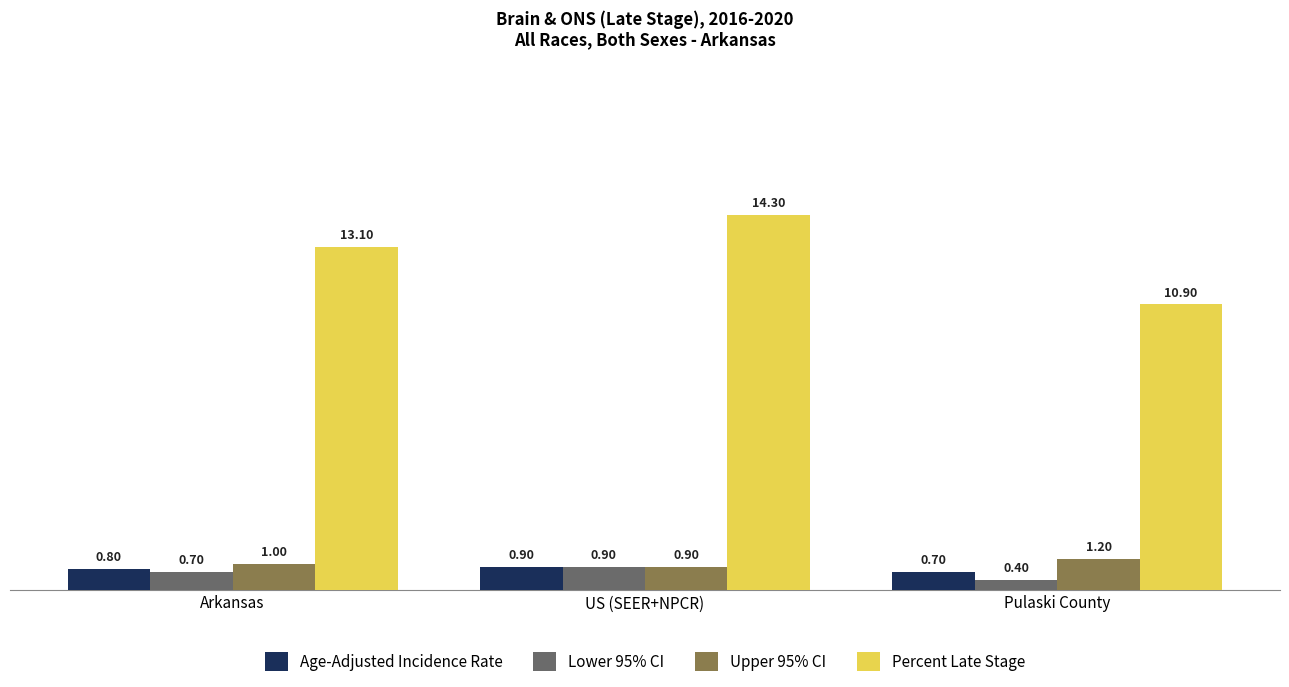

Reading left to right, extract all data points from this chart.

Age-Adjusted Incidence Rate: 0.8	0.9	0.7
Lower 95% CI: 0.7	0.9	0.4
Upper 95% CI: 1.0	0.9	1.2
Percent Late Stage: 13.1	14.3	10.9